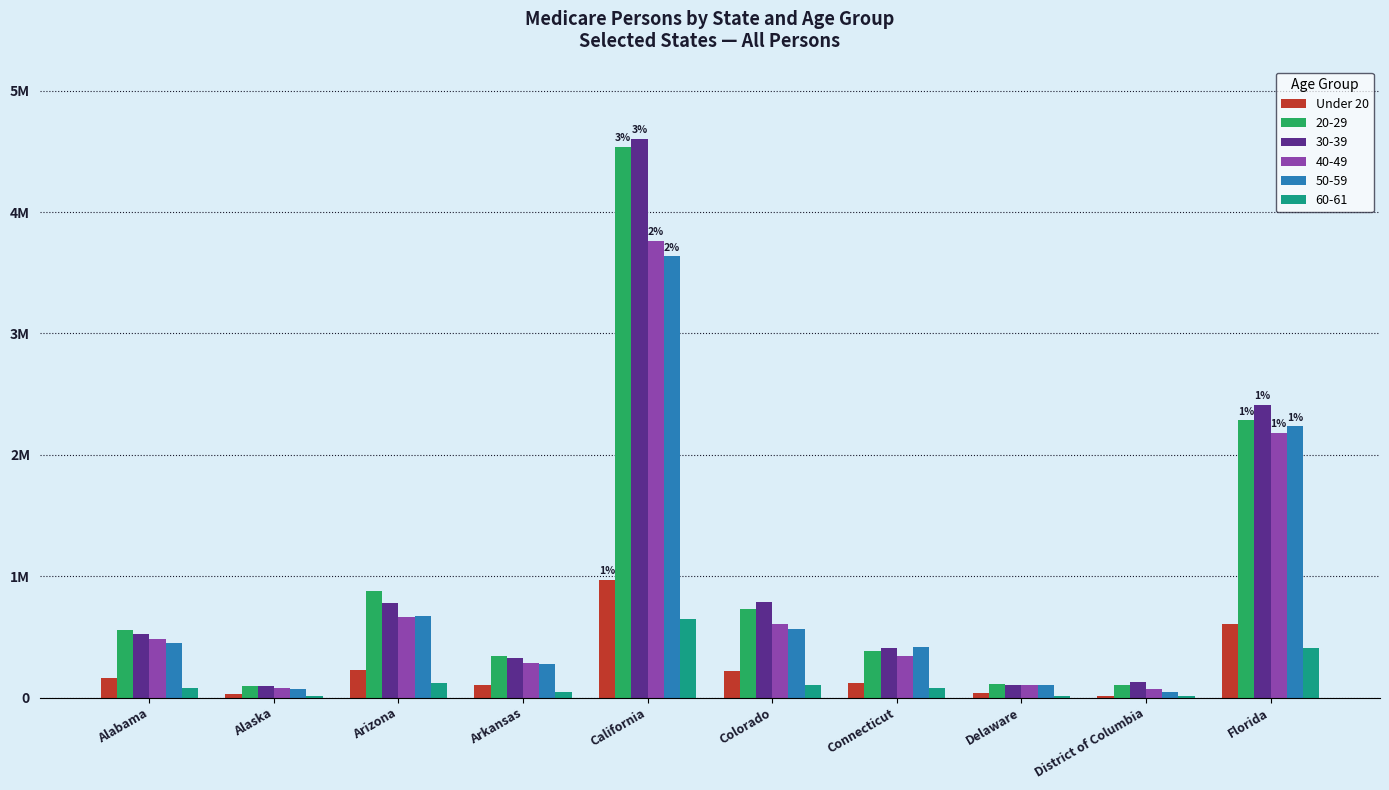

What are all the series names shown in the legend?

Under 20, 20-29, 30-39, 40-49, 50-59, 60-61